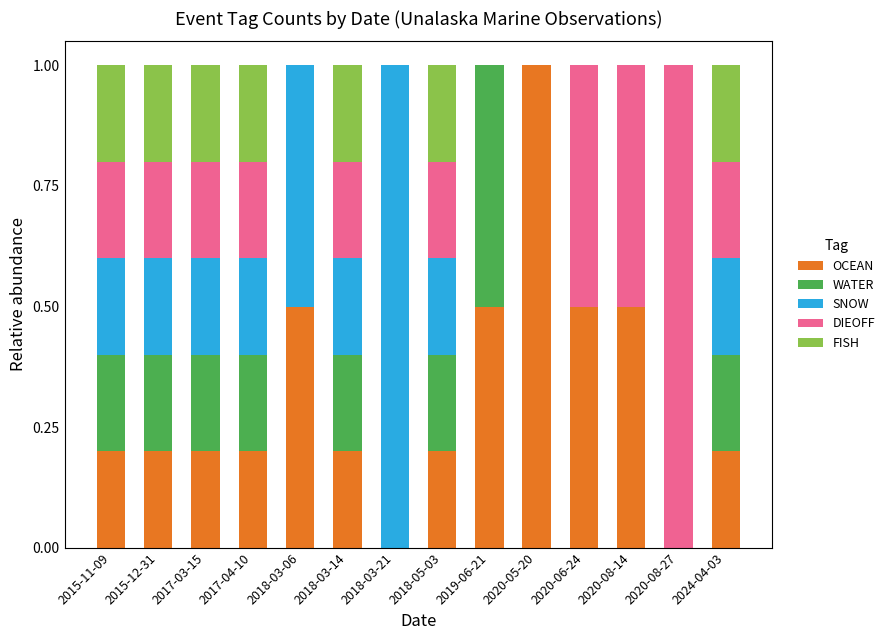

What is the total value across all series at 2019-06-21?

1.0